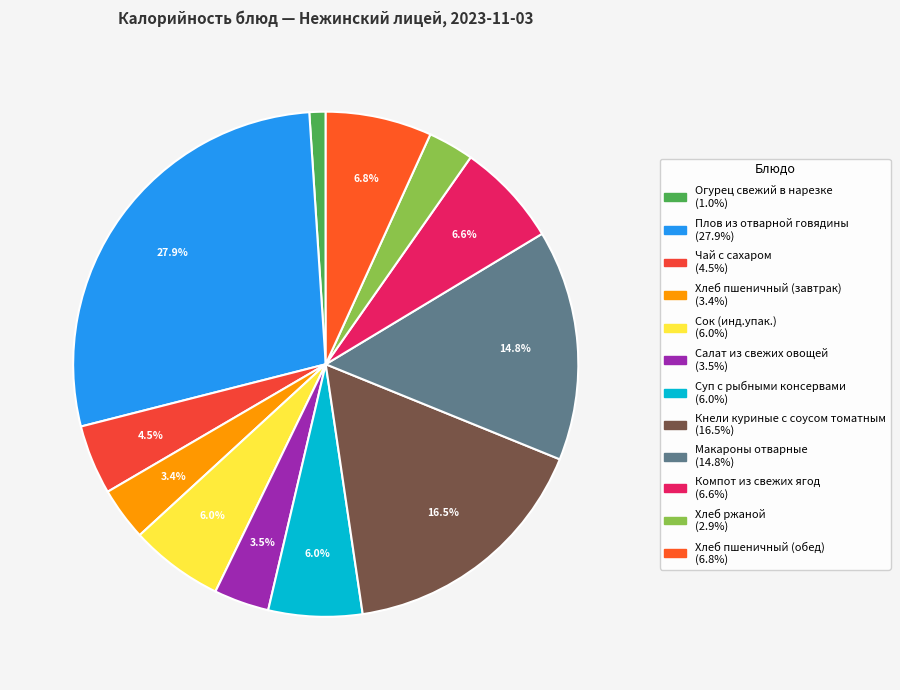

True or false: Огурец свежий в нарезке accounts for 1% of the total.

True